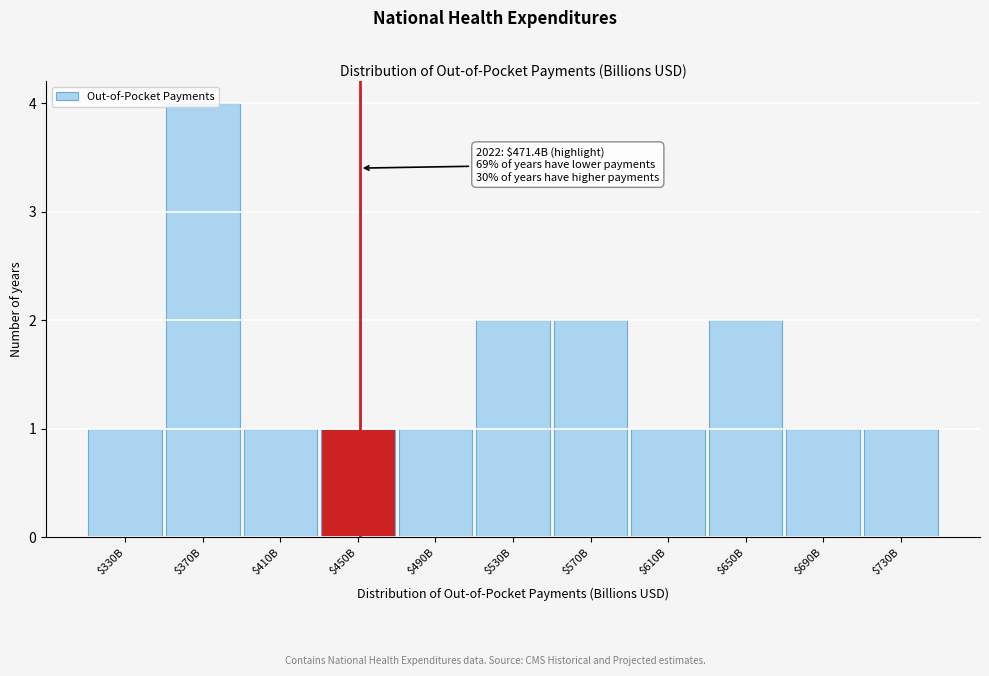

What is the value of the 5th bar from the left?

1